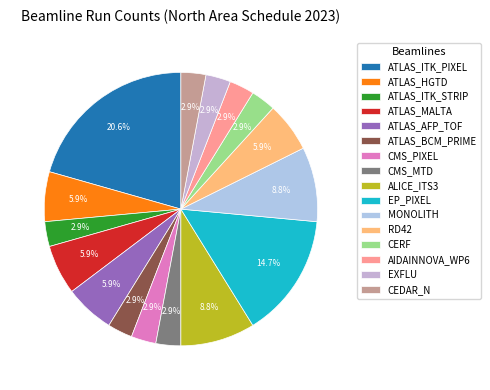

What is the ratio of the value at ATLAS_BCM_PRIME to the value at ATLAS_ITK_STRIP?

1.0